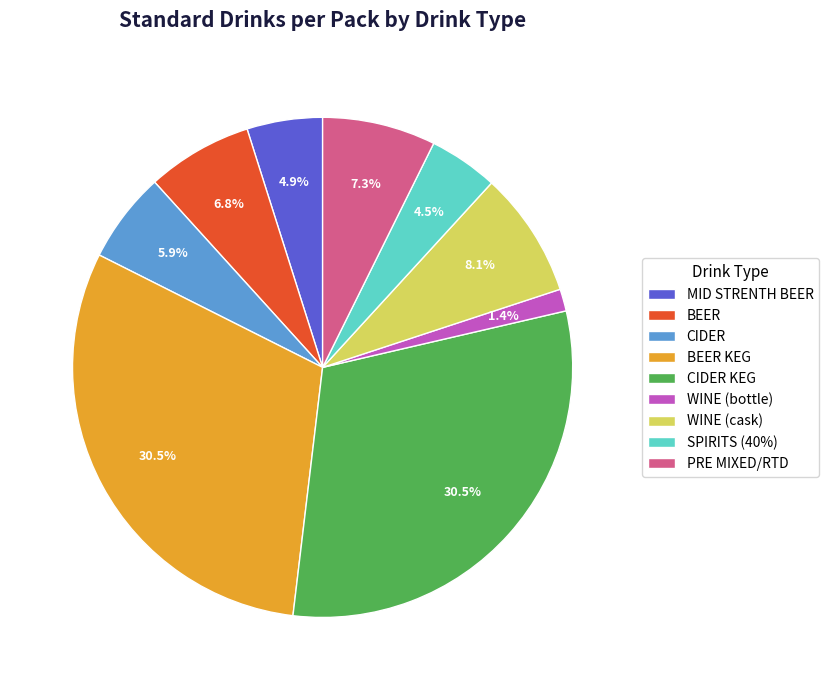

Which slice is the smallest?

WINE (bottle)